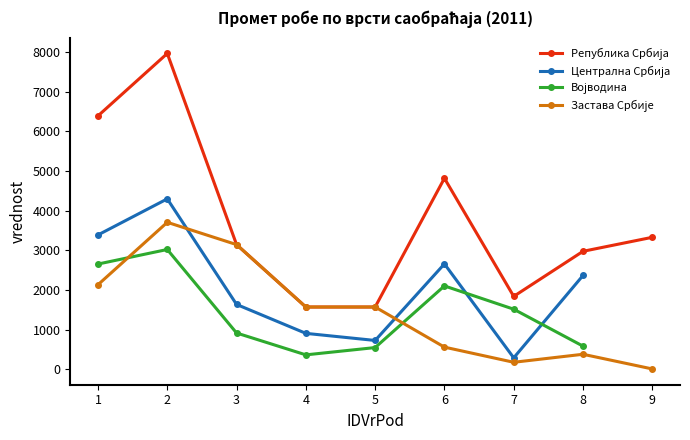

True or false: Војводина has a value of 2105.0 at 6.

True